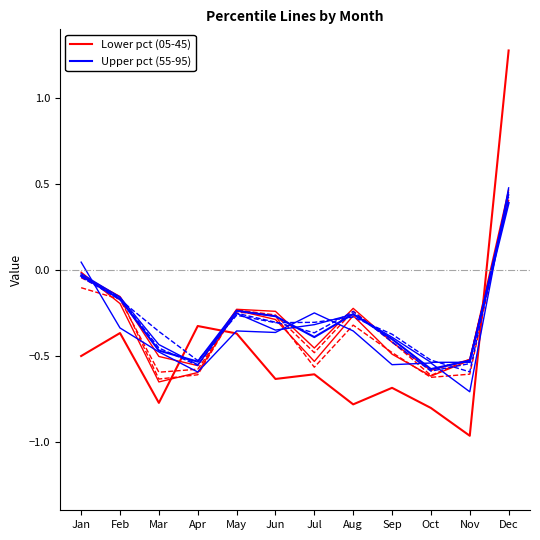

At which category is the sum across all series the highest?

Dec